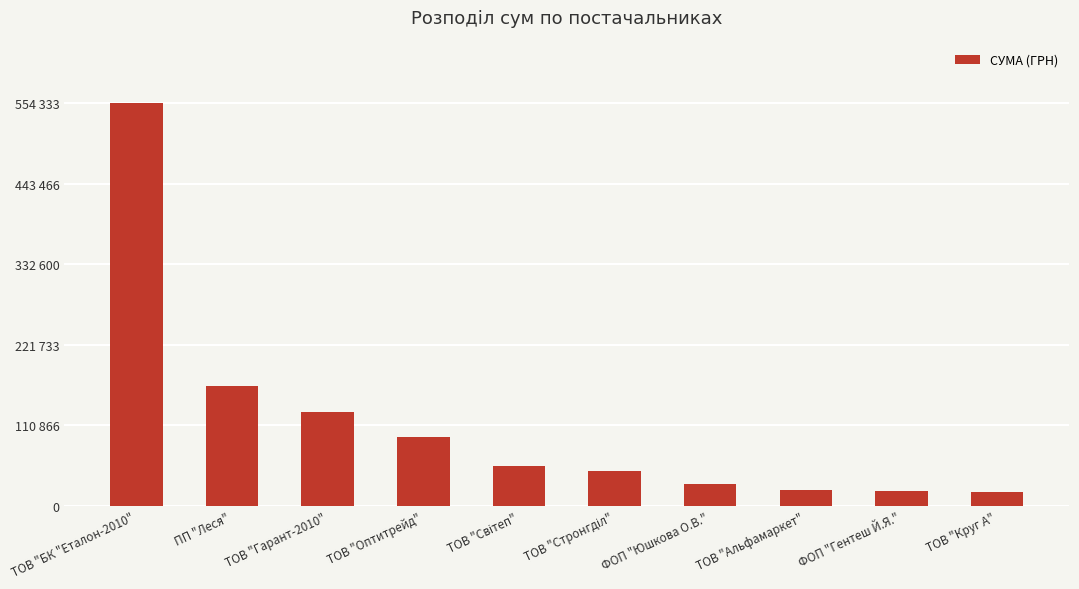

How many bars are there in total?

10